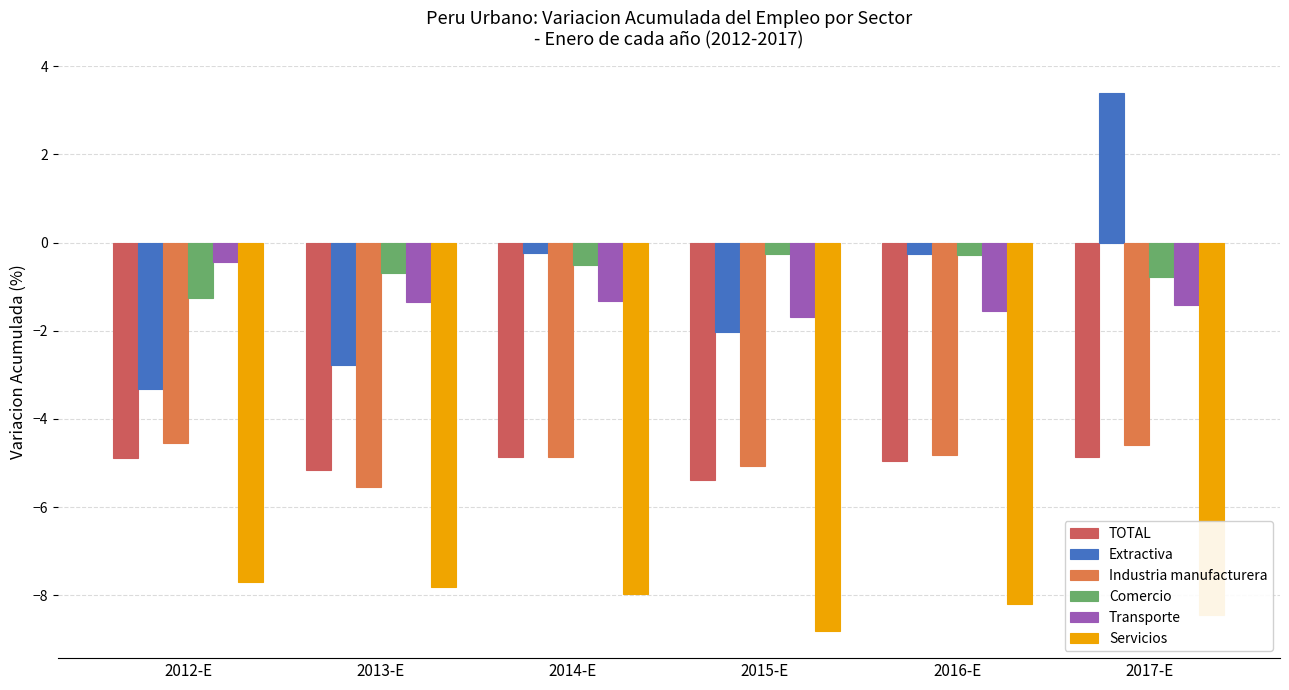

What value does the TOTAL series have at 2017-E?

-4.9